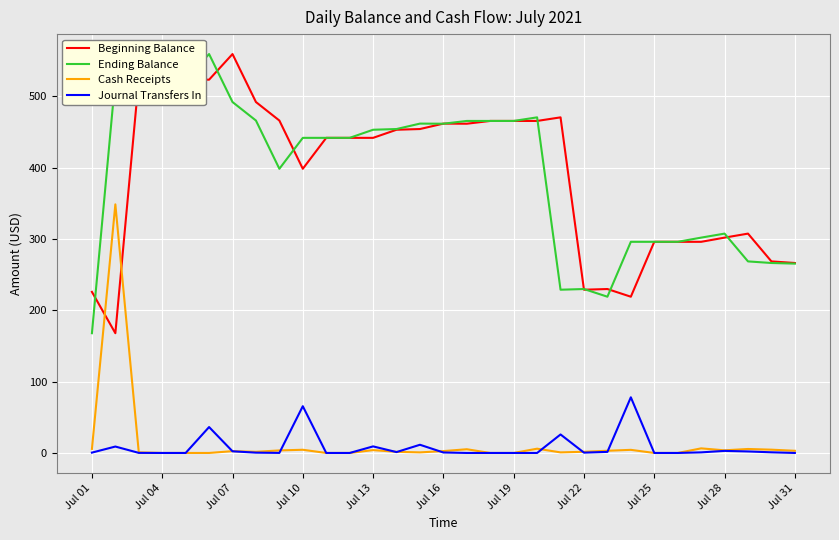

What are all the series names shown in the legend?

Beginning Balance, Ending Balance, Cash Receipts, Journal Transfers In